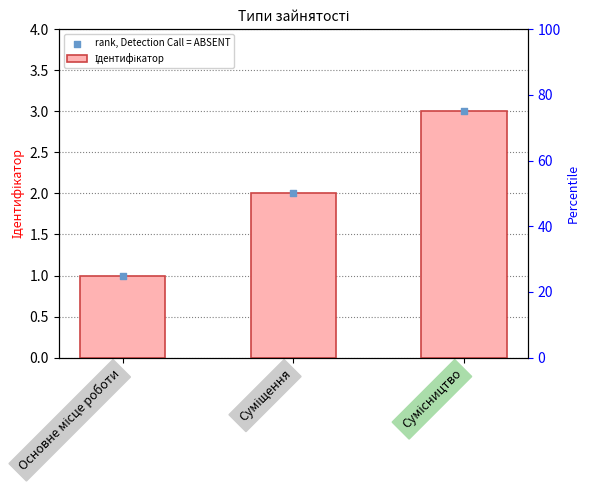

What are all the series names shown in the legend?

Ідентифікатор, rank, Detection Call = ABSENT